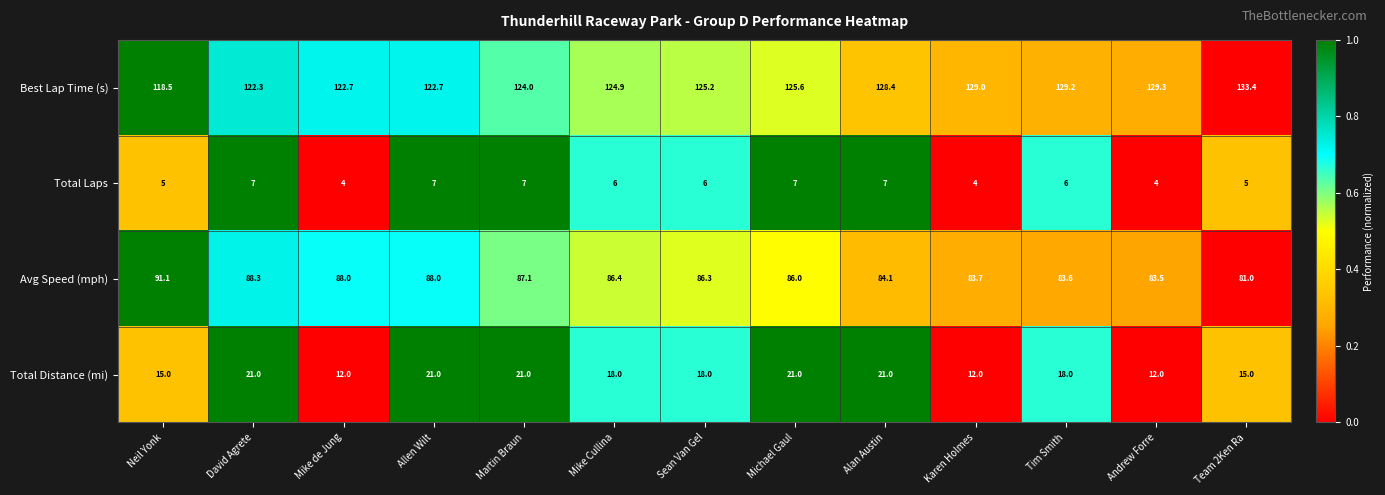

Count the Total Distance (mi) values in the range 15 to 21.

10